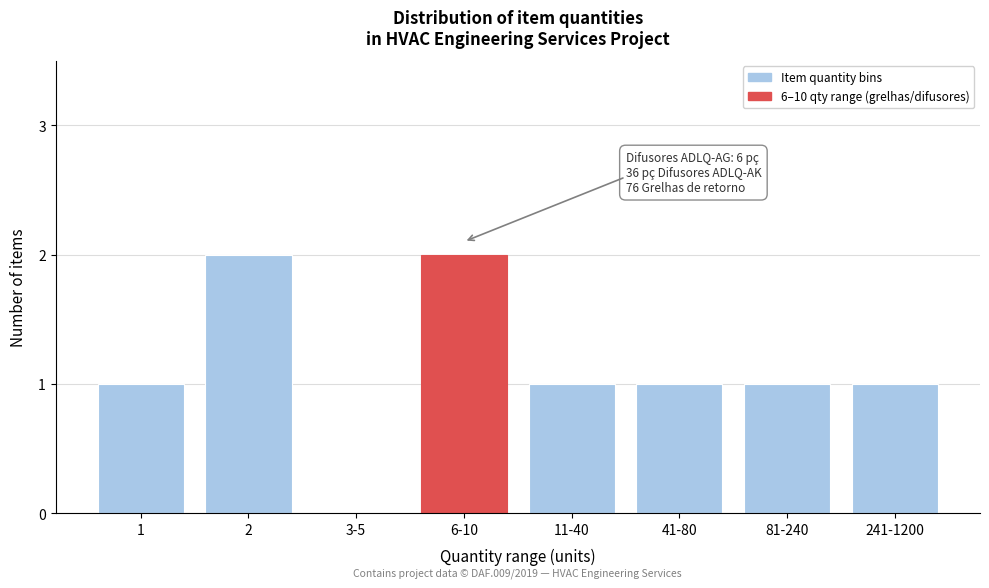

Reading left to right, what are all the values shown in this chart?

1=1	2=2	3-5=0	6-10=2	11-40=1	41-80=1	81-240=1	241-1200=1